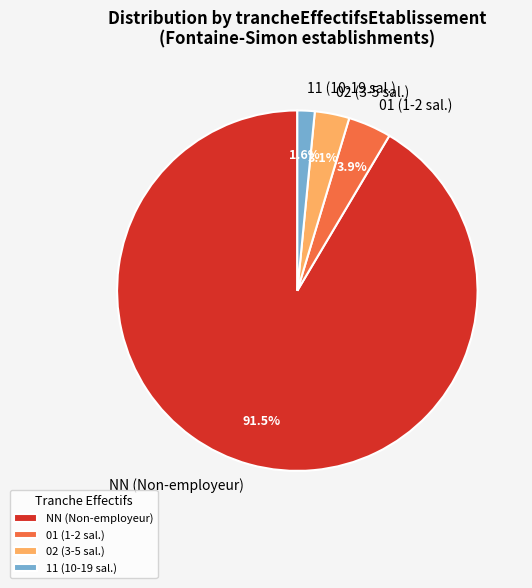

What is the total percentage of NN (Non-employeur) and 11 (10-19 sal.)?

93.0%